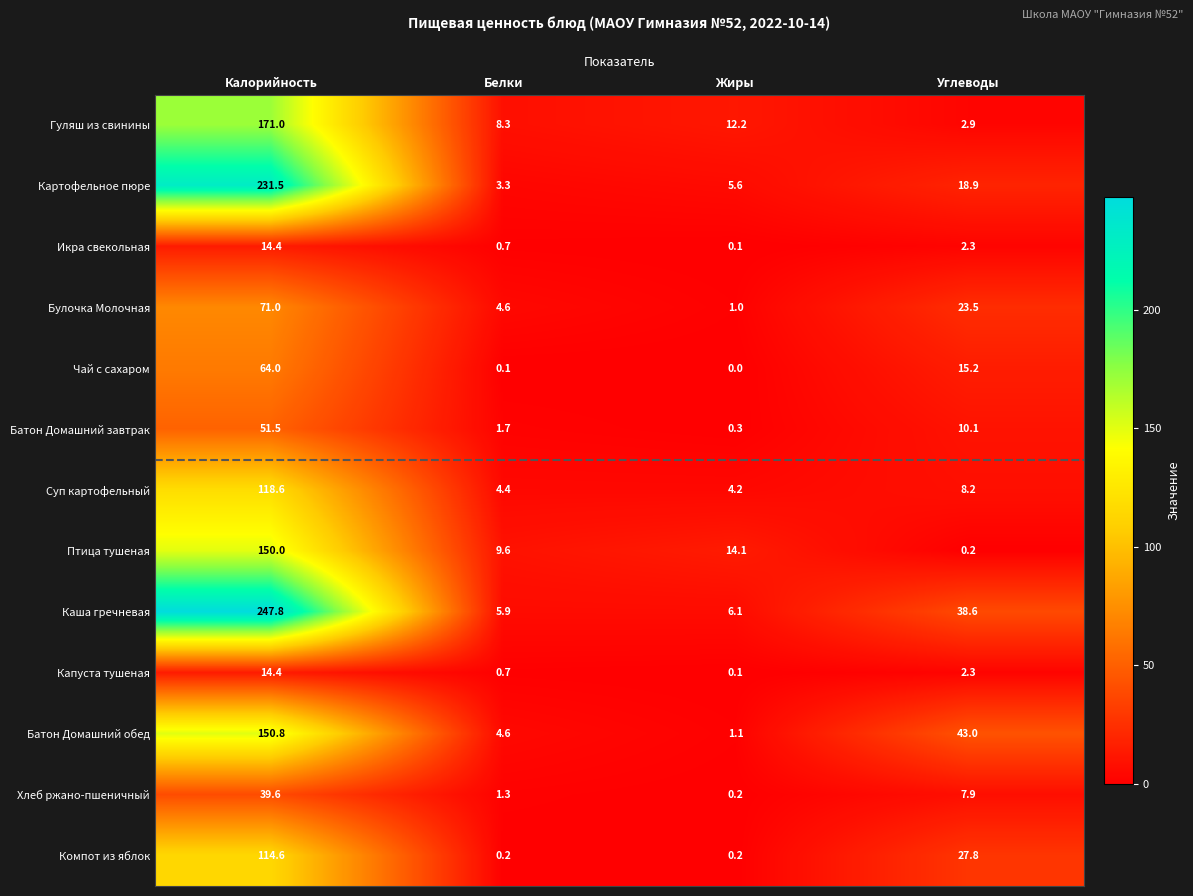

What is the sum of the Чай с сахаром values at Углеводы and Белки?

15.3